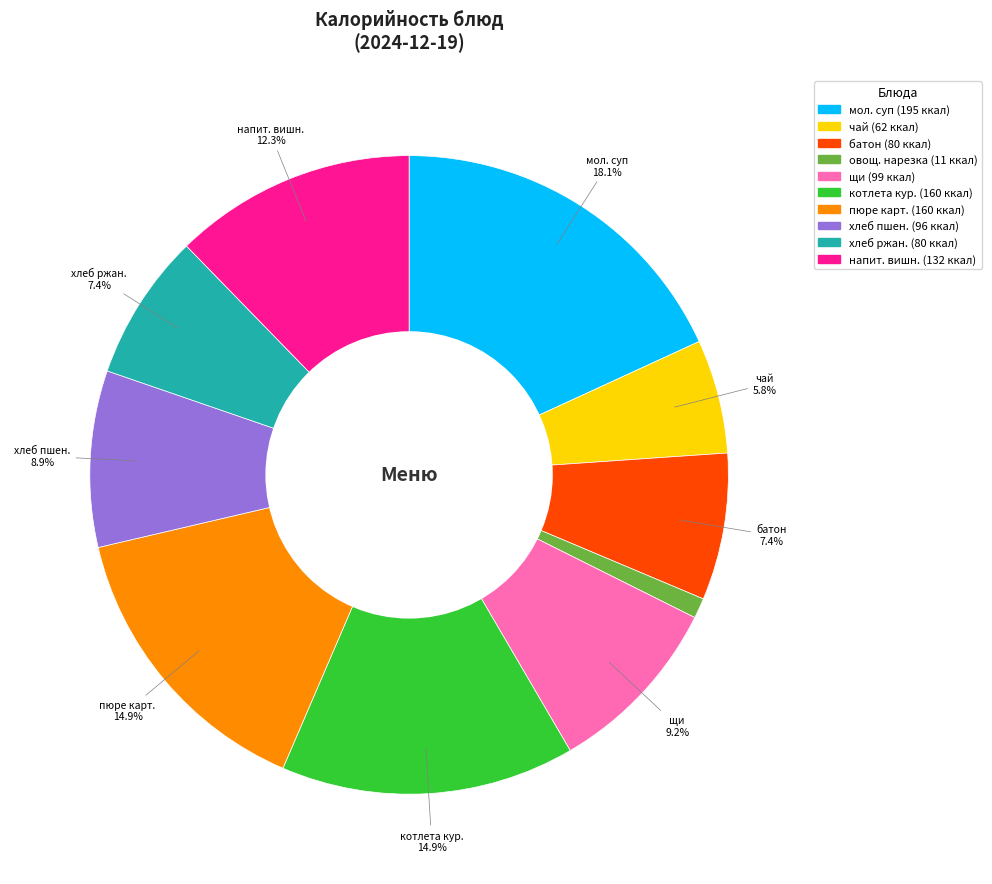

Count the number of slices in the pie.

10